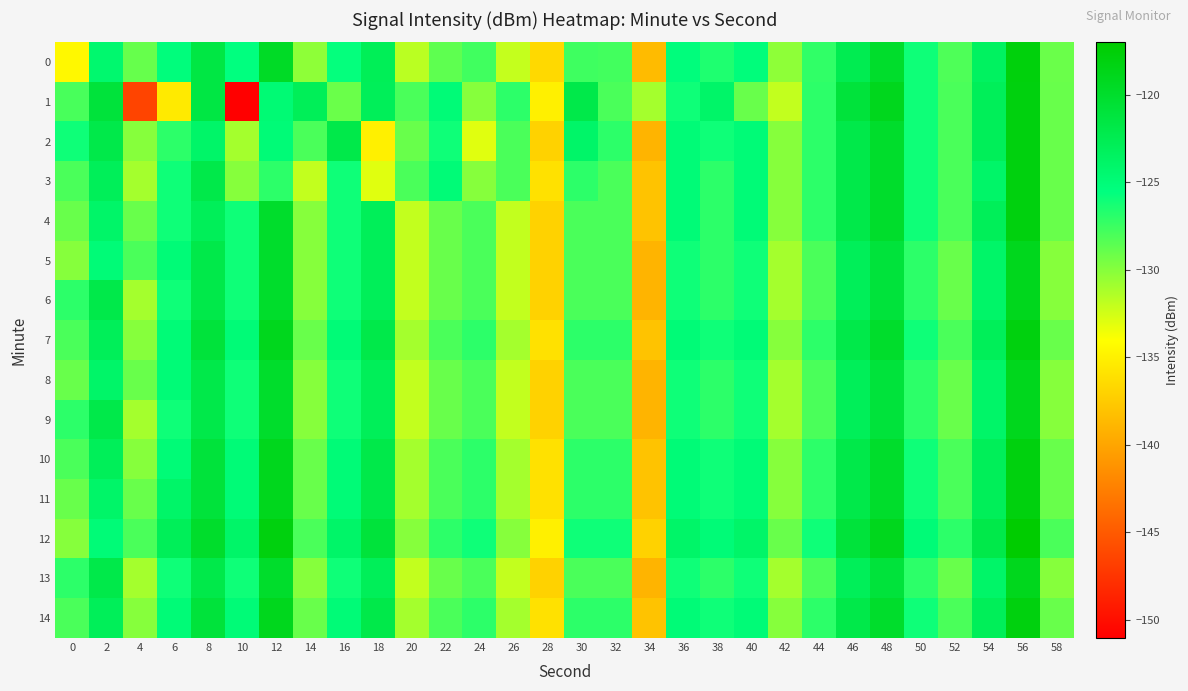

How many data points does each series have?

30